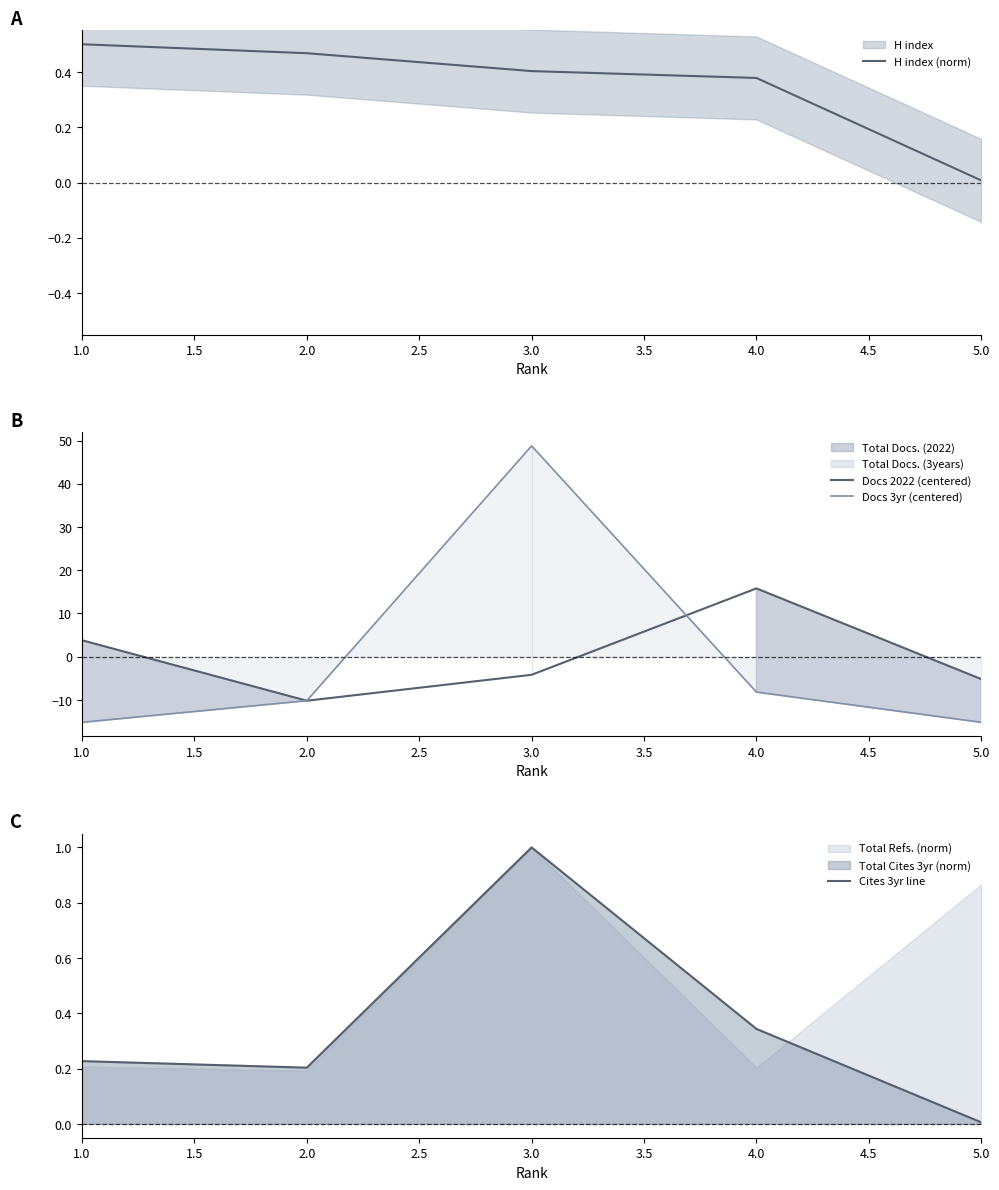

What is the minimum value for Docs 2022 (centered)?

-10.2